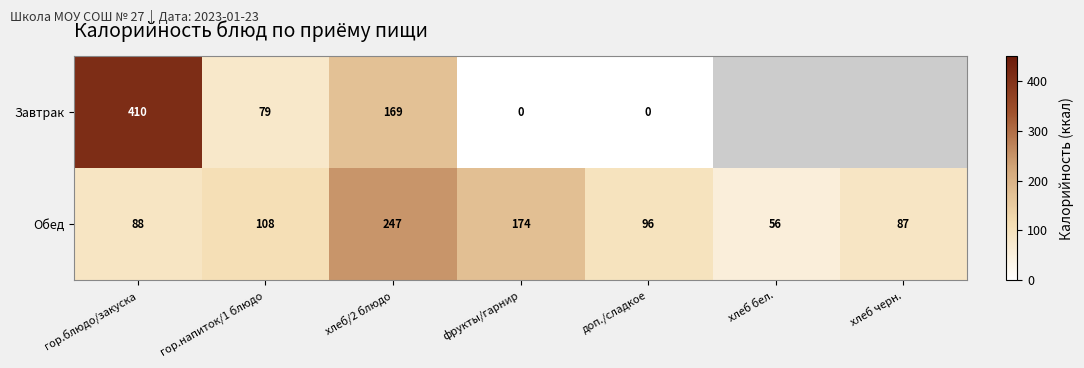

What is the difference between the second highest and minimum values in the Обед series?

118